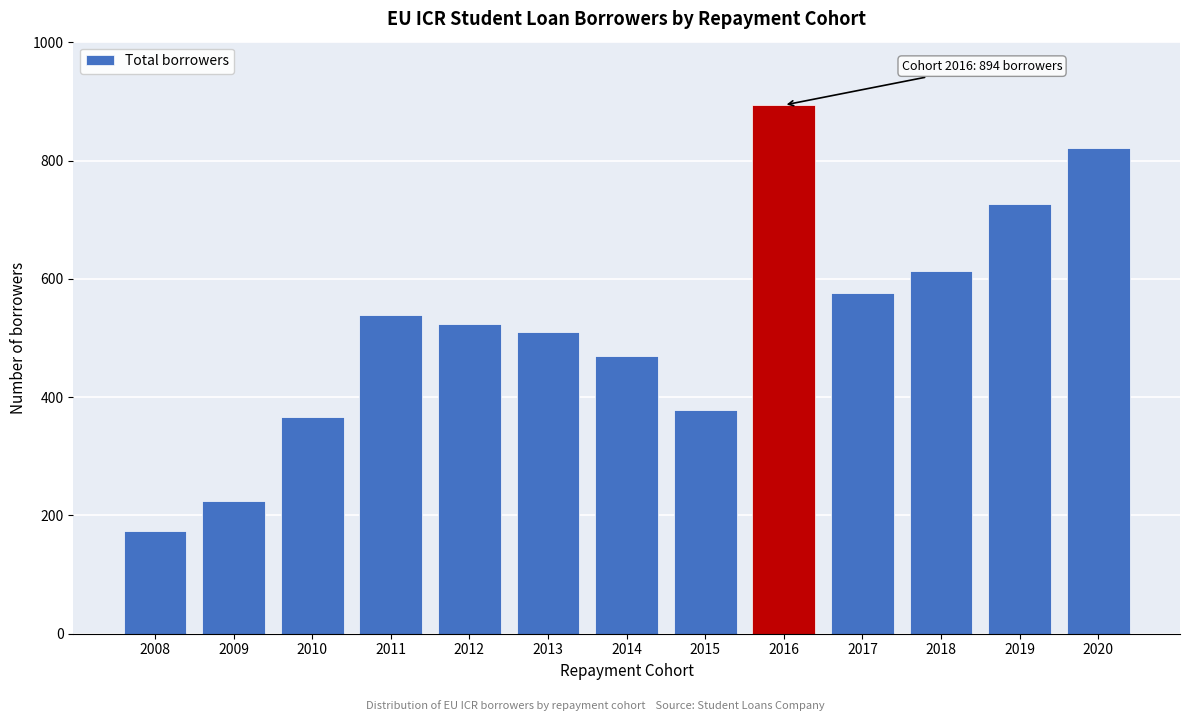

Reading left to right, what are all the values shown in this chart?

174	225	367	539	524	511	469	378	894	577	613	726	821